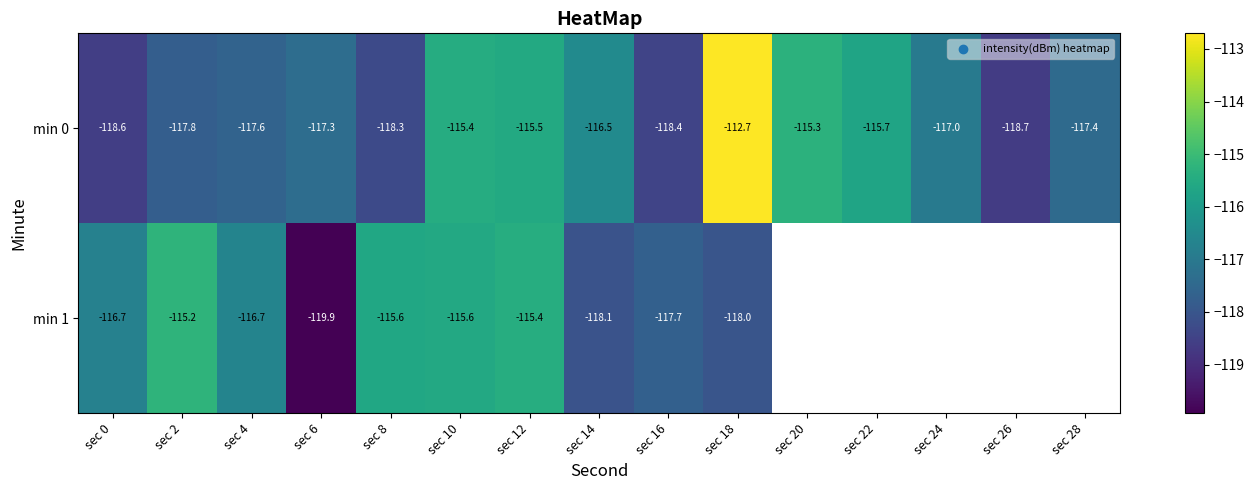

True or false: min 0 has a value of -112.7 at sec 18.

True